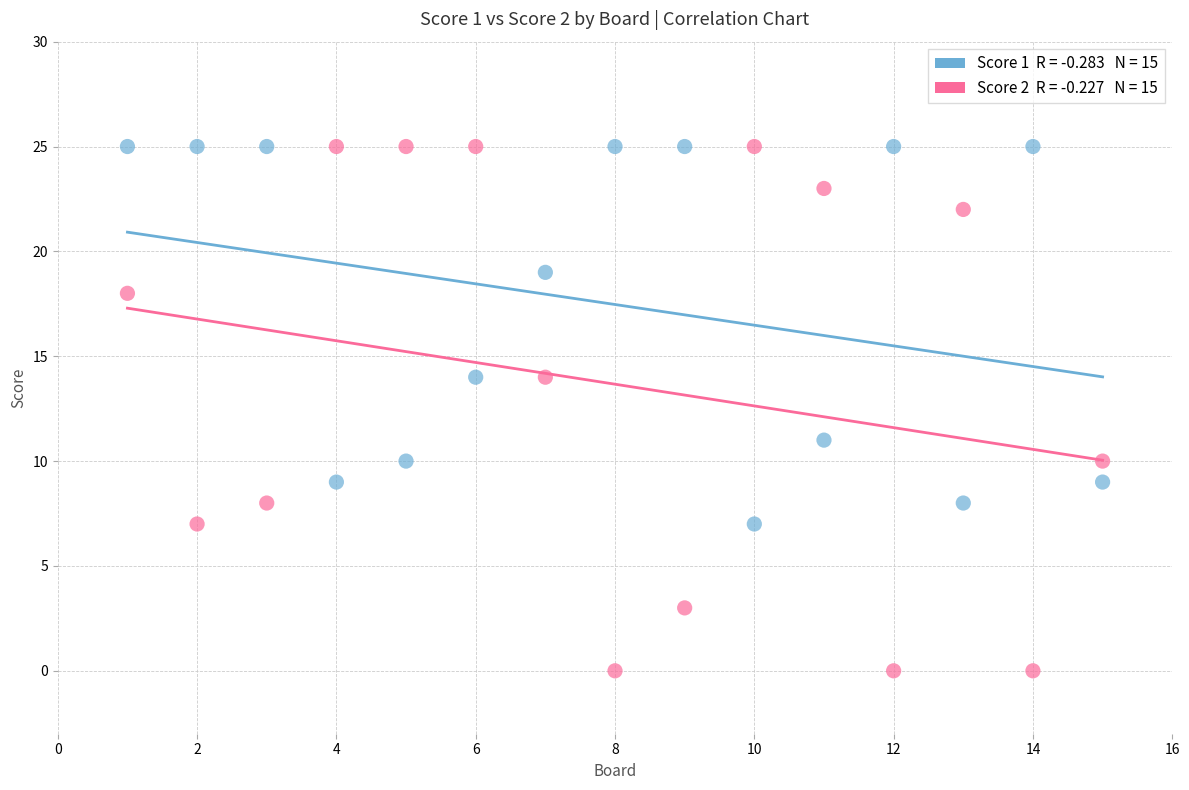

Across all data points, what is the range of Y values (max minus min)?

25